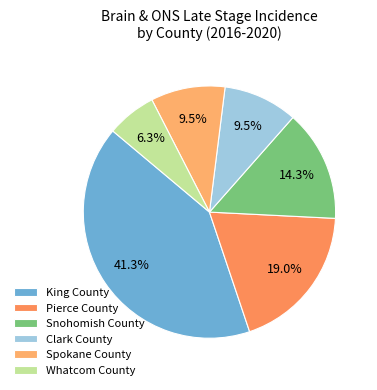

To the nearest percent, what portion does Whatcom County represent?

6%